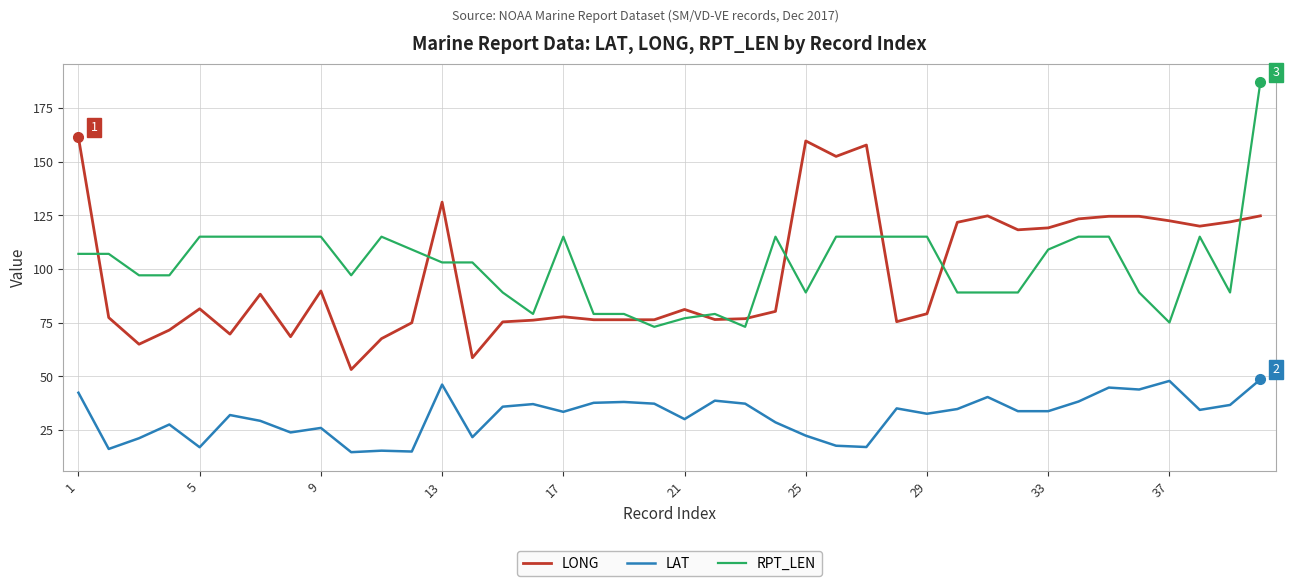

True or false: LAT and LONG intersect in this chart.

False